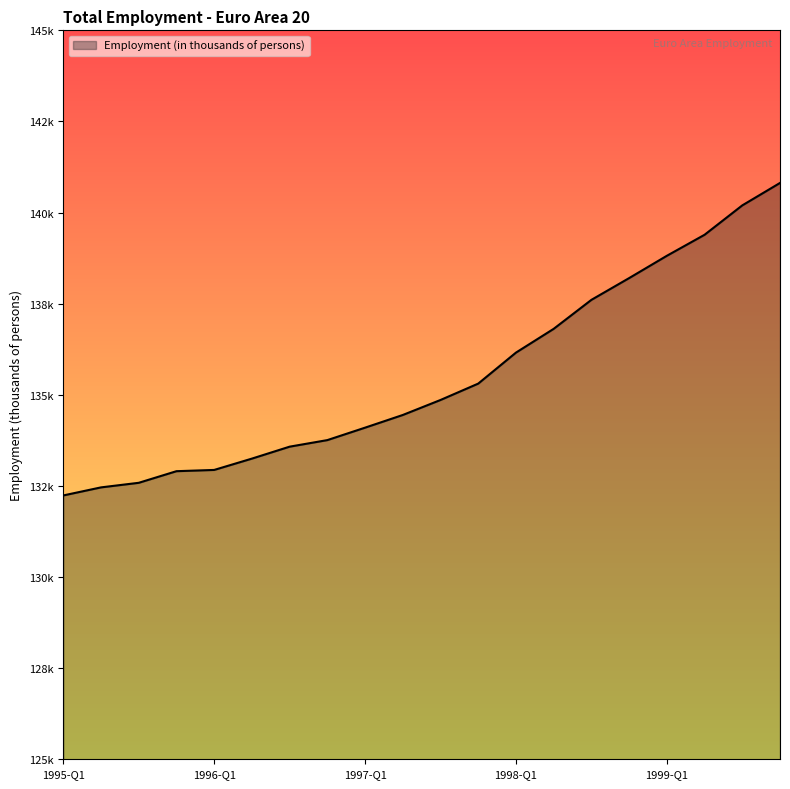

Does the chart display data point markers on the line(s)?

No